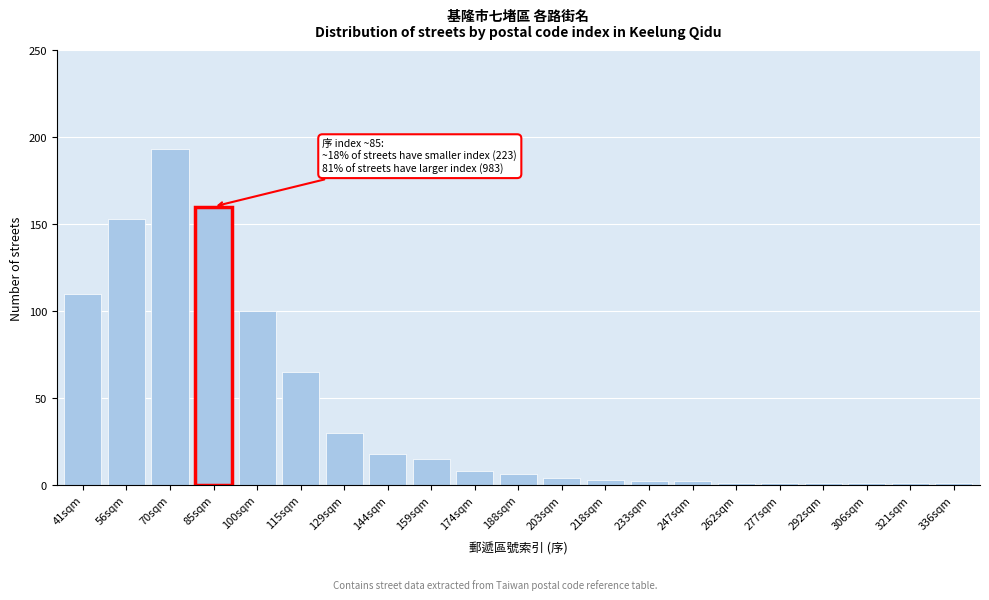

Reading left to right, what are all the values shown in this chart?

41sqm=110	56sqm=153	70sqm=193	85sqm=160	100sqm=100	115sqm=65	129sqm=30	144sqm=18	159sqm=15	174sqm=8	188sqm=6	203sqm=4	218sqm=3	233sqm=2	247sqm=2	262sqm=1	277sqm=1	292sqm=1	306sqm=1	321sqm=1	336sqm=1